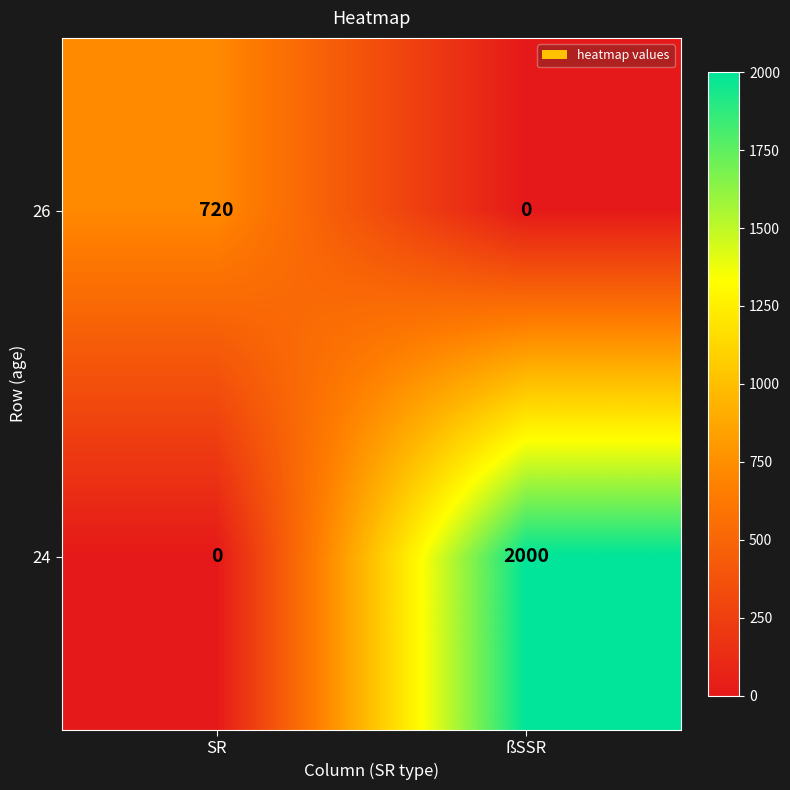

The value of 26 at ßSSR is 0. True or false?

True